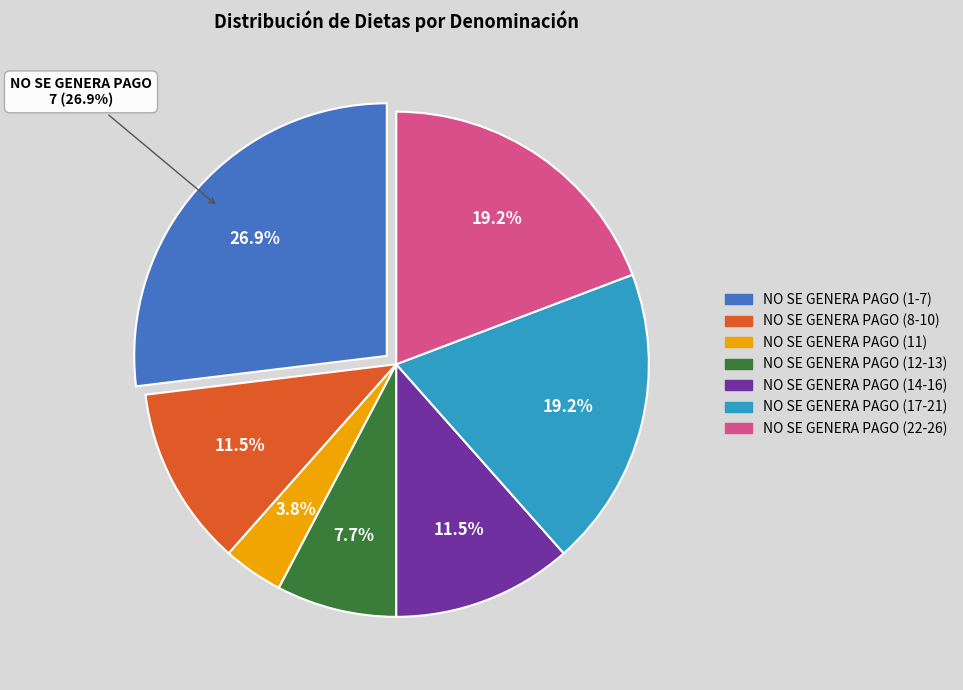

Does NO SE GENERA PAGO account for over 50% of the chart?

Yes